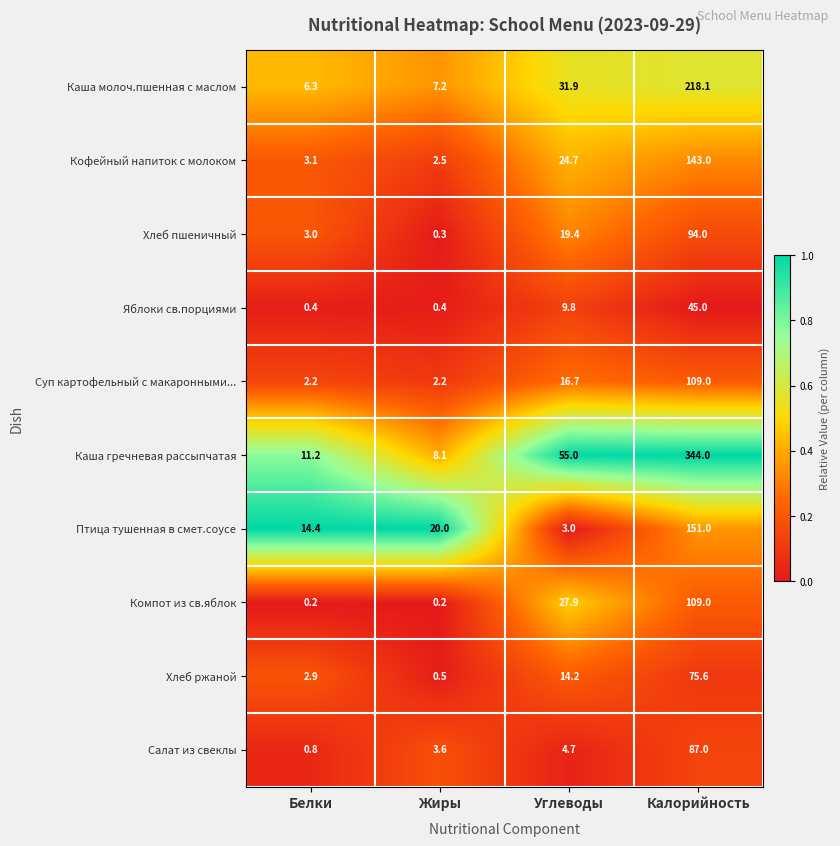

Which series has the largest range (max minus min)?

Каша гречневая рассыпчатая